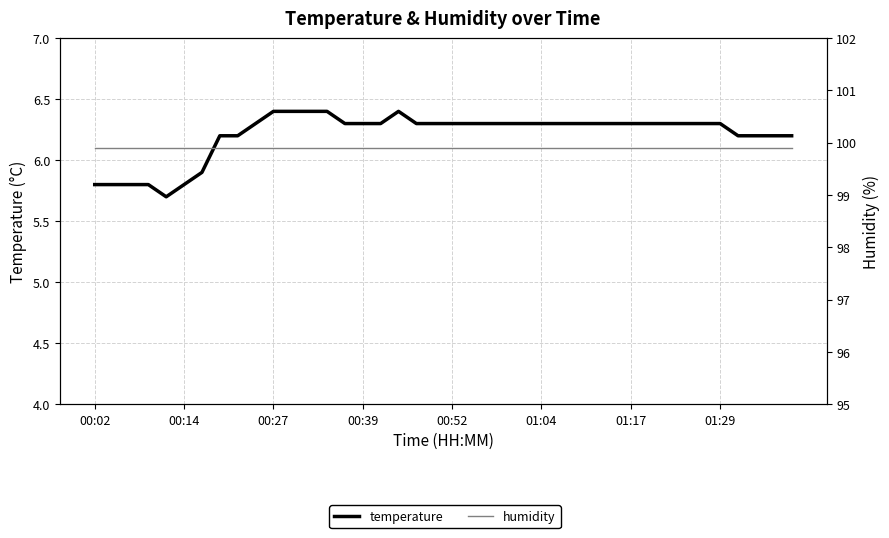

At how many categories does at least one series exceed 98?

40